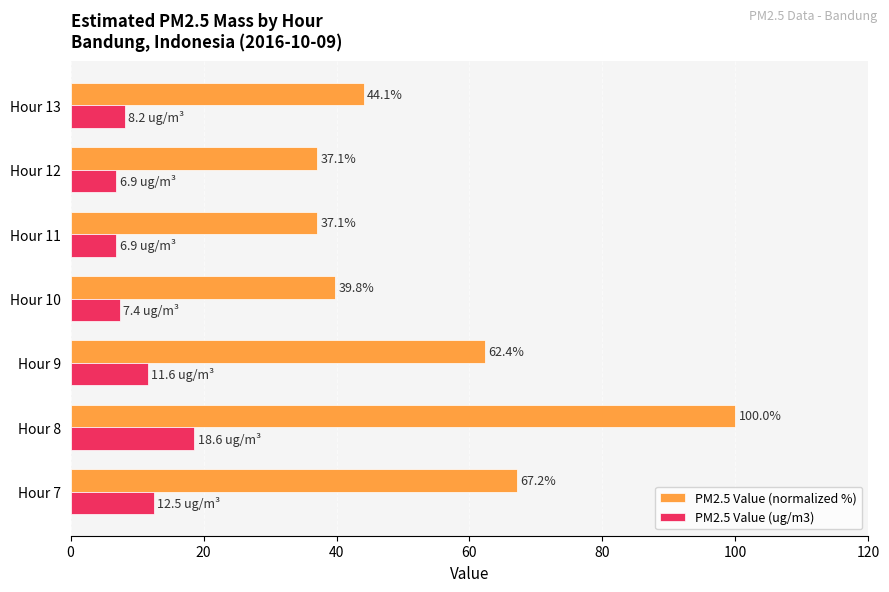

Which series has the largest range (max minus min)?

PM2.5 Value (normalized %)